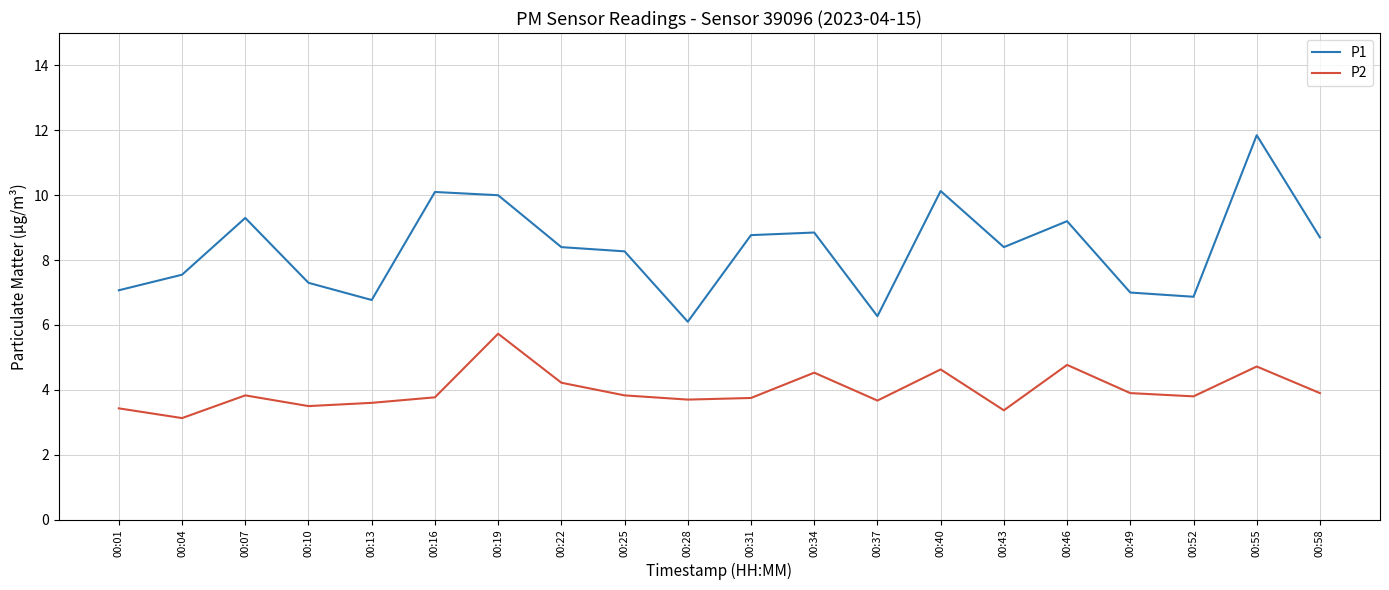

What value does the P1 series have at 00:37?

6.3